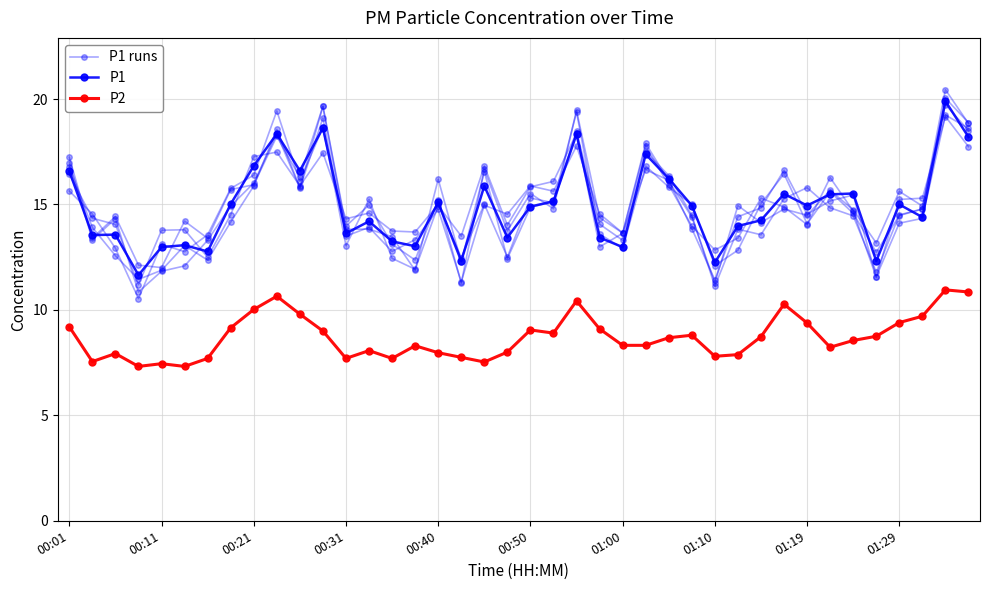

Rank the series at 01:29 from lowest to highest value.

P2, P1 (runs), P1